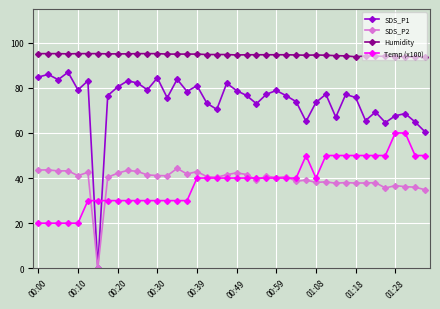

True or false: Humidity and SDS_P1 cross at least once.

False